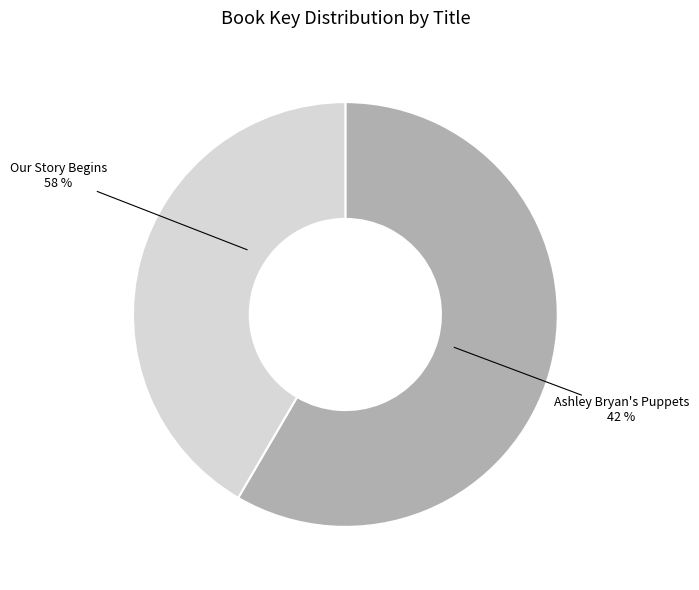

To the nearest percent, what portion does Our Story Begins (9781481472081) represent?

58%